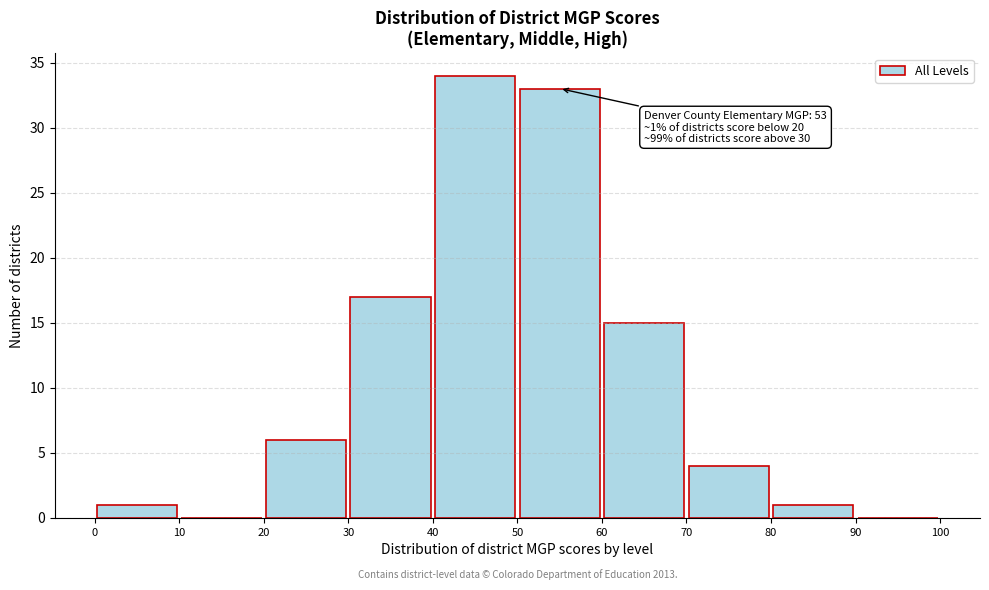

Over which range of the x-axis is the bar tallest?

40 to 50